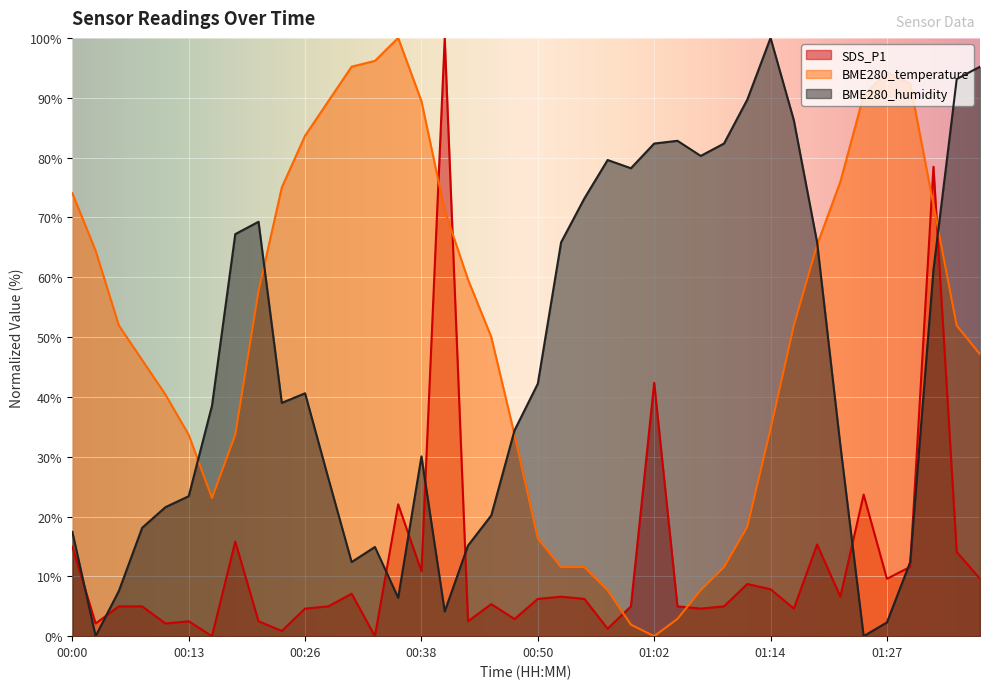

How many times do BME280_temperature and SDS_P1 cross each other?

6